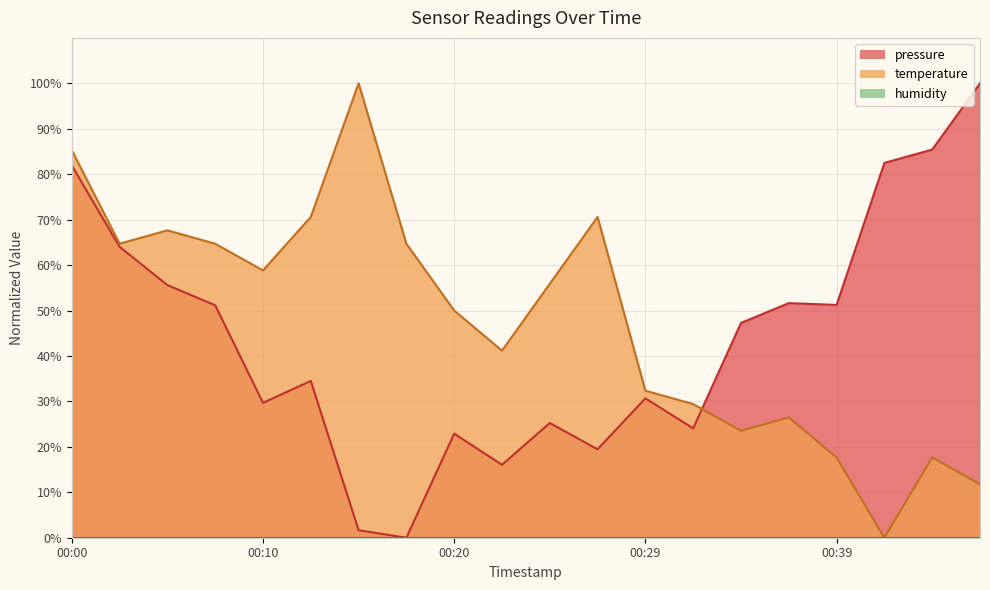

How many interior local peaks does the pressure series have?

5